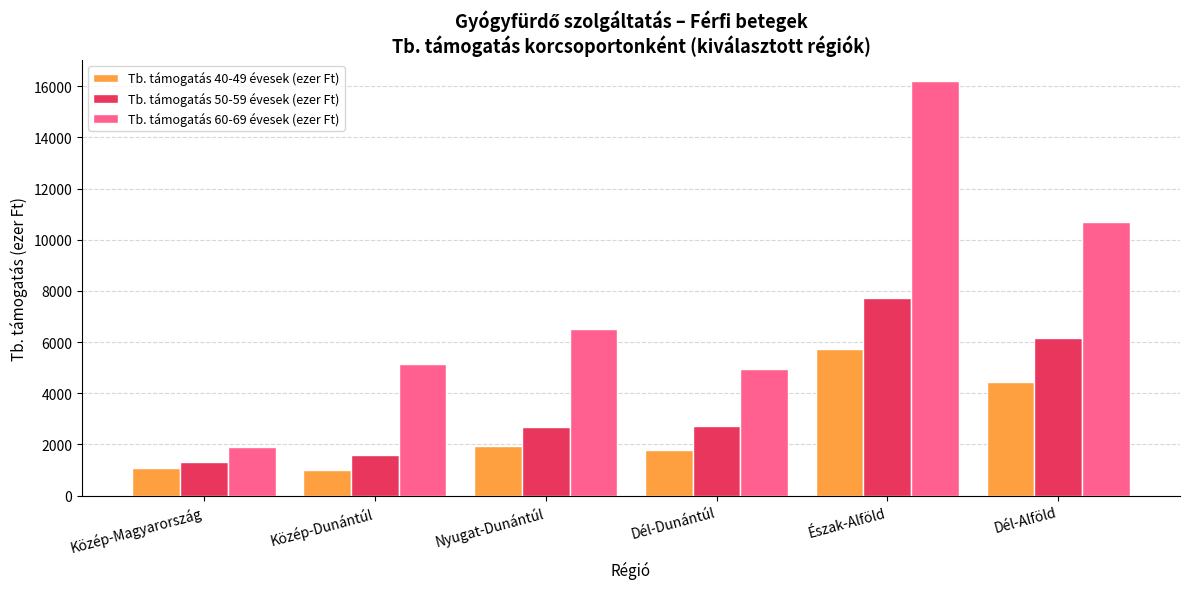

Which series has the largest total across all categories?

Tb. támogatás 60-69 évesek (ezer Ft)